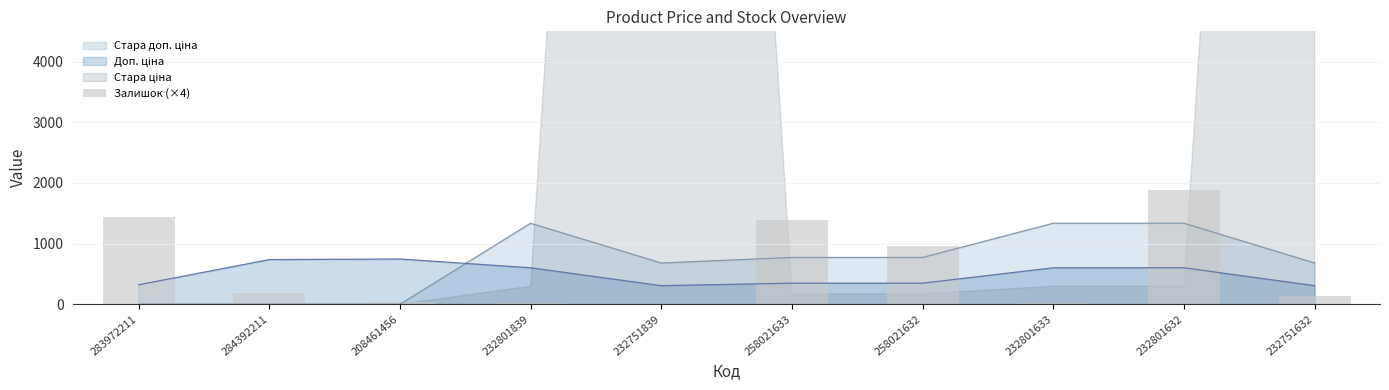

Reading left to right, what are all the values shown in this chart?

1440	184	44	12	4	1388	968	28	1884	128